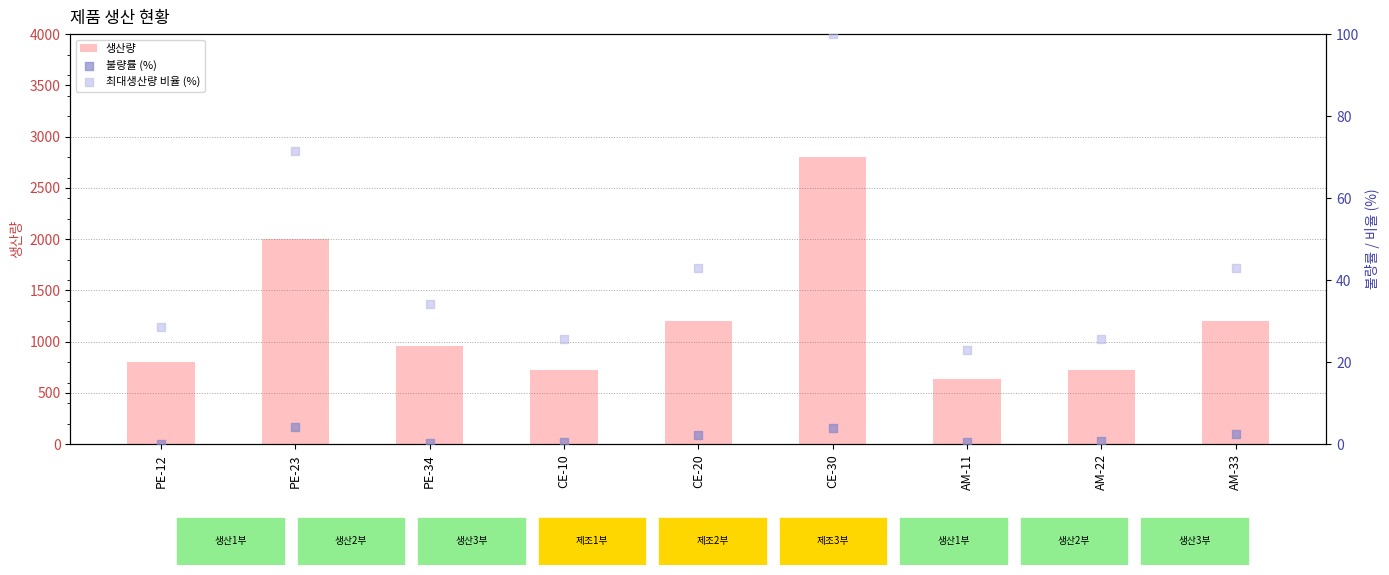

What is the total value across all series at PE-34?

994.6